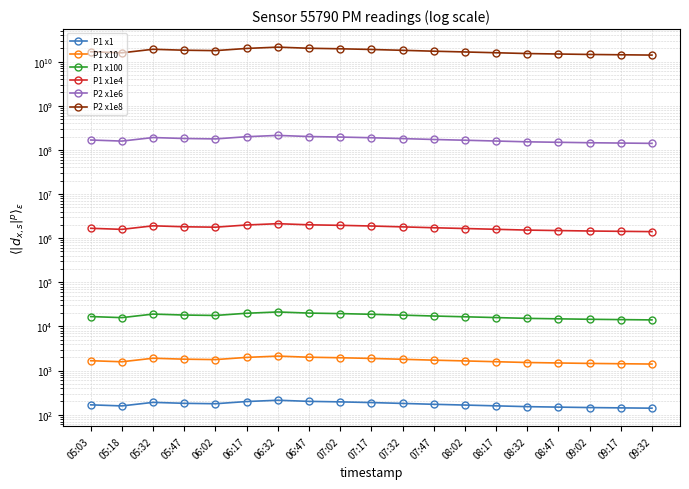

True or false: P2 x1e6 and P1 x100 intersect in this chart.

False